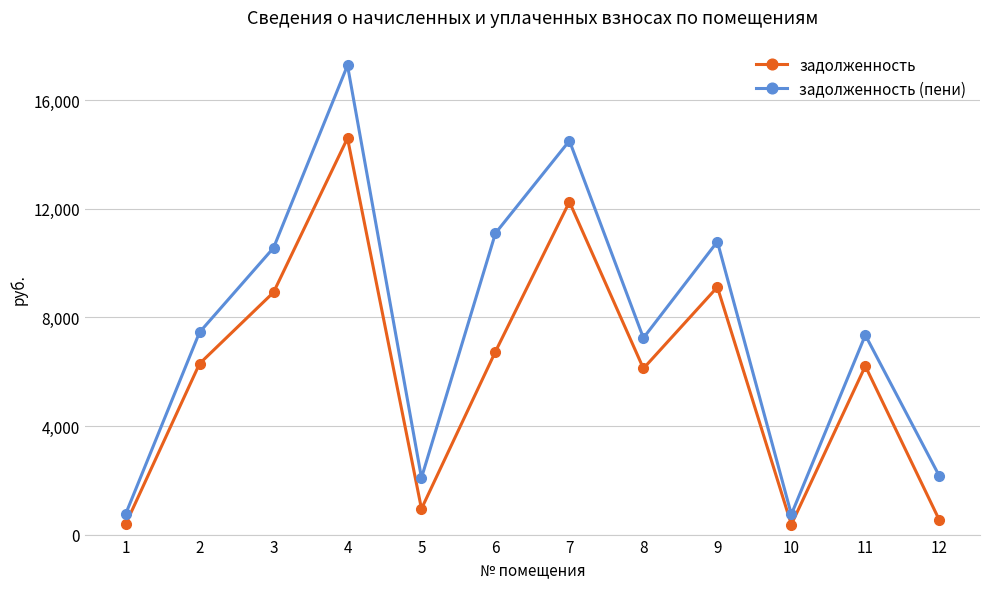

Is the value of задолженность at 5 greater than the value of задолженность (пени) at 1?

Yes